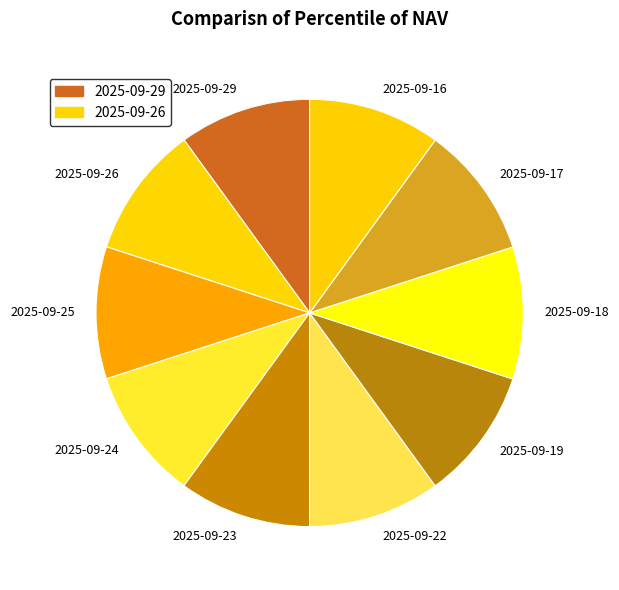

The 2025-09-24 slice represents 1% of the pie. True or false?

False